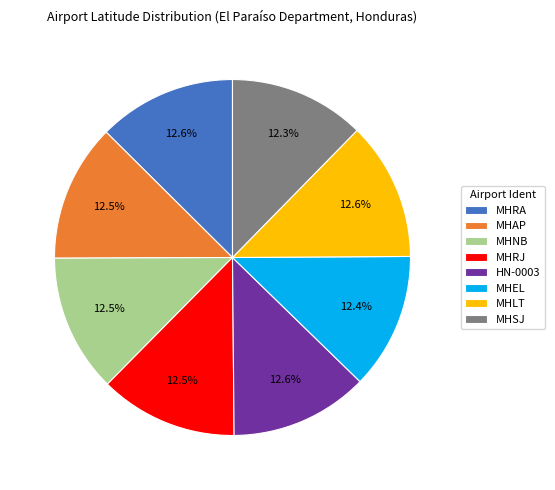

Is the sum of MHRA and MHLT greater than half?

No